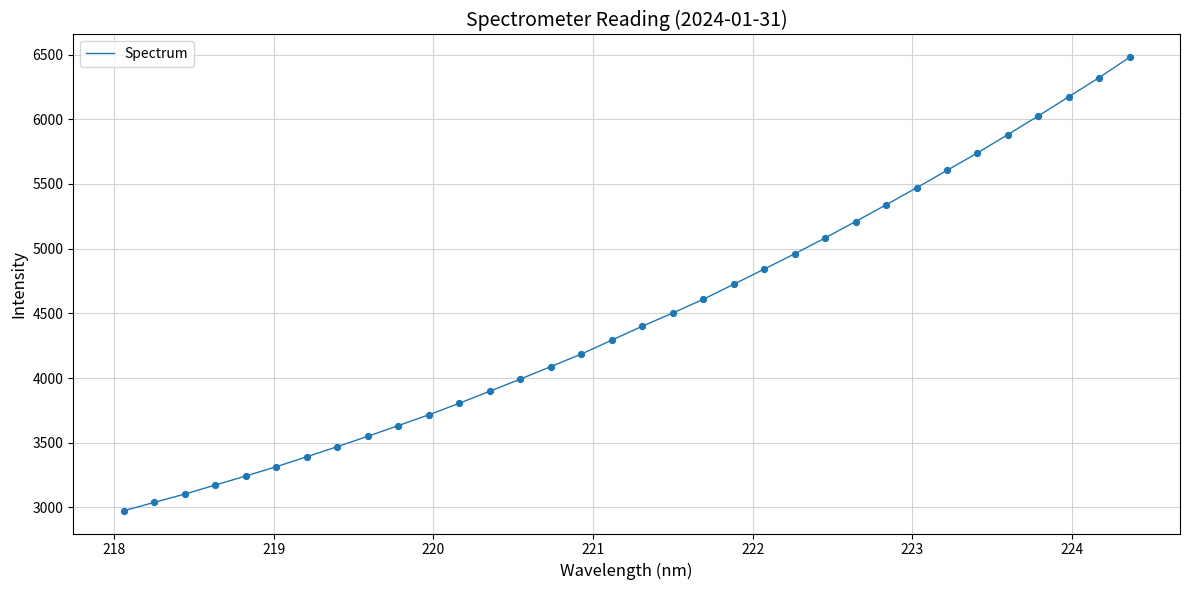

What is the maximum value shown in the chart?

6480.4